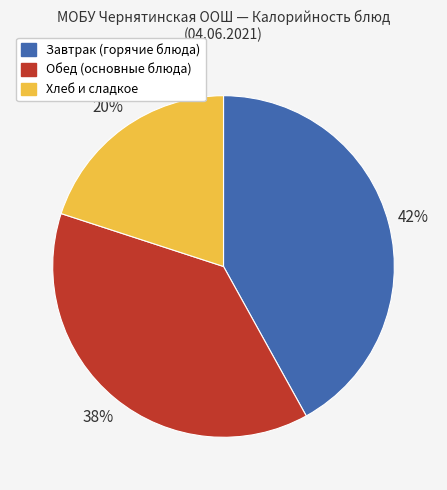

To the nearest percent, what is the difference between the largest and smallest slice percentages?

22%